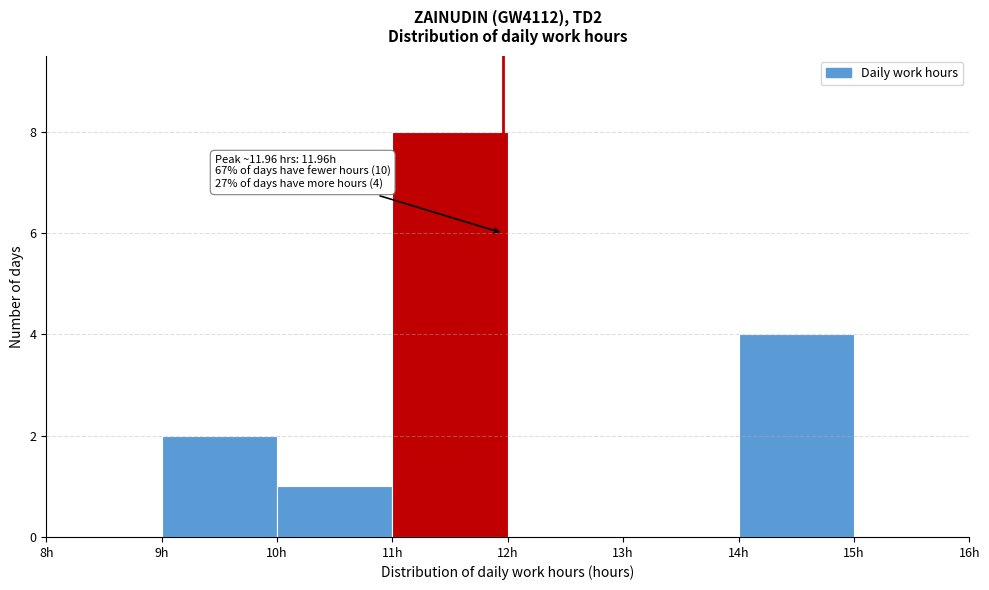

Which range on the x-axis has the tallest bar?

11 to 12